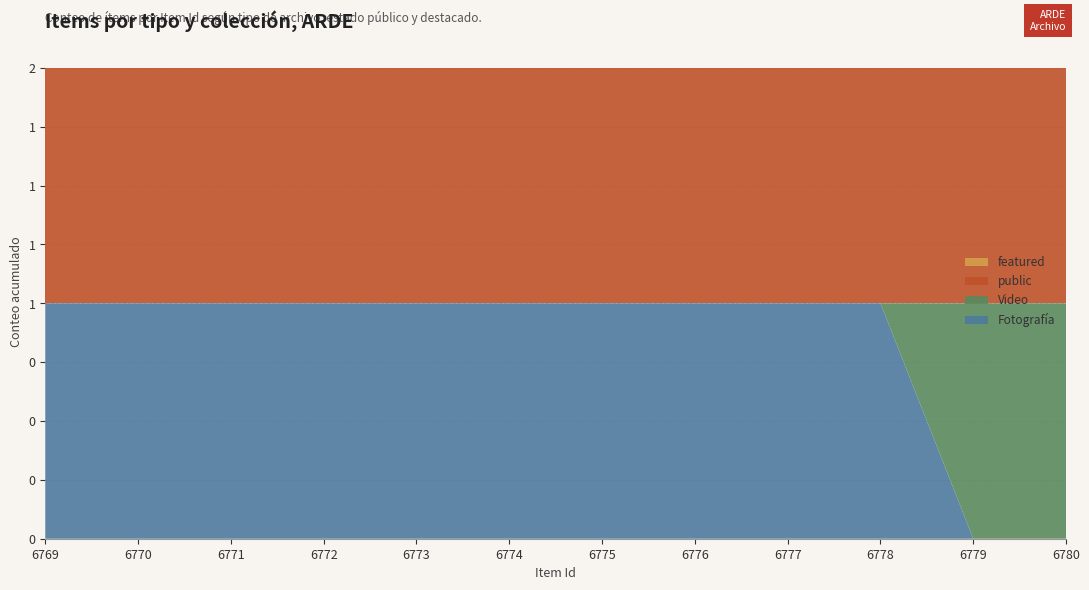

Reading left to right, list all the values displayed in this chart.

Fotografía: 1	1	1	1	1	1	1	1	1	1	0	0
Video: 0	0	0	0	0	0	0	0	0	0	1	1
public: 1	1	1	1	1	1	1	1	1	1	1	1
featured: 0	0	0	0	0	0	0	0	0	0	0	0